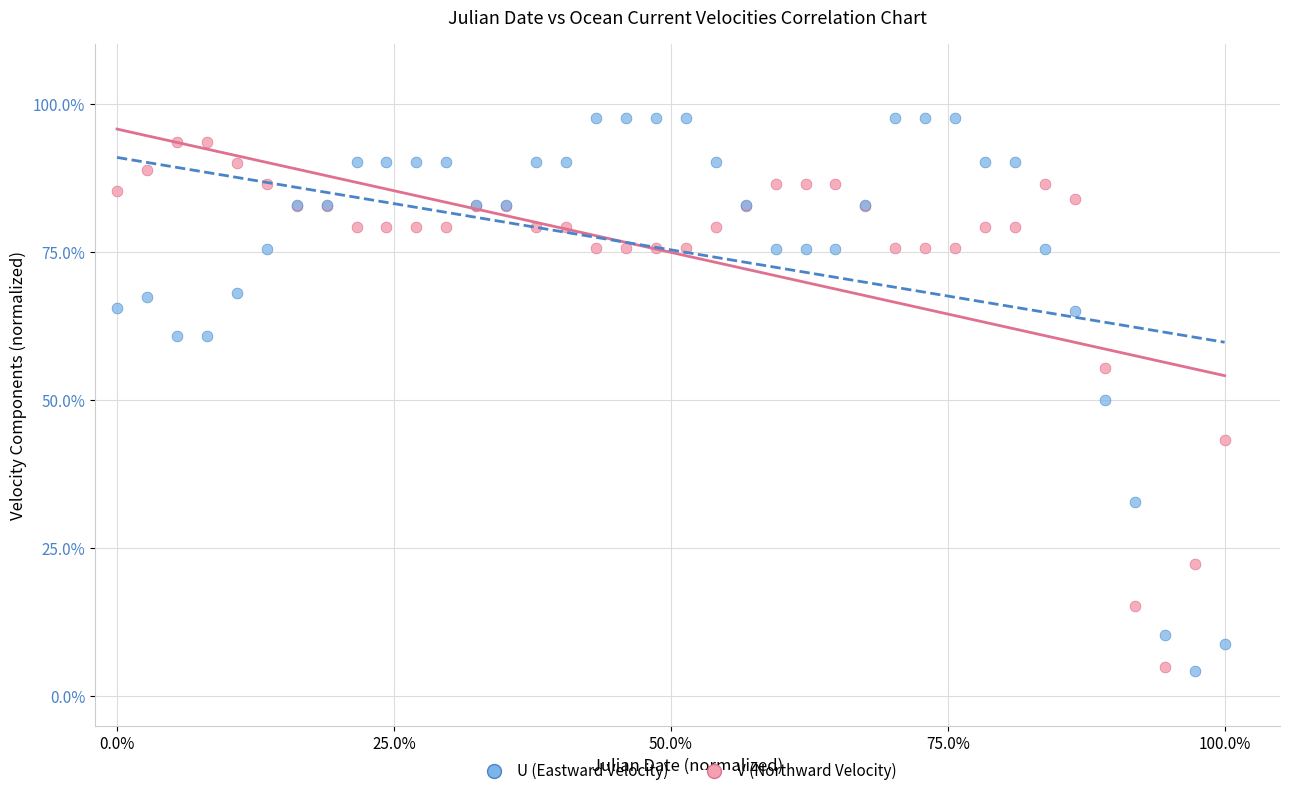

What are all the series names shown in the legend?

U (Eastward Velocity), V (Northward Velocity)